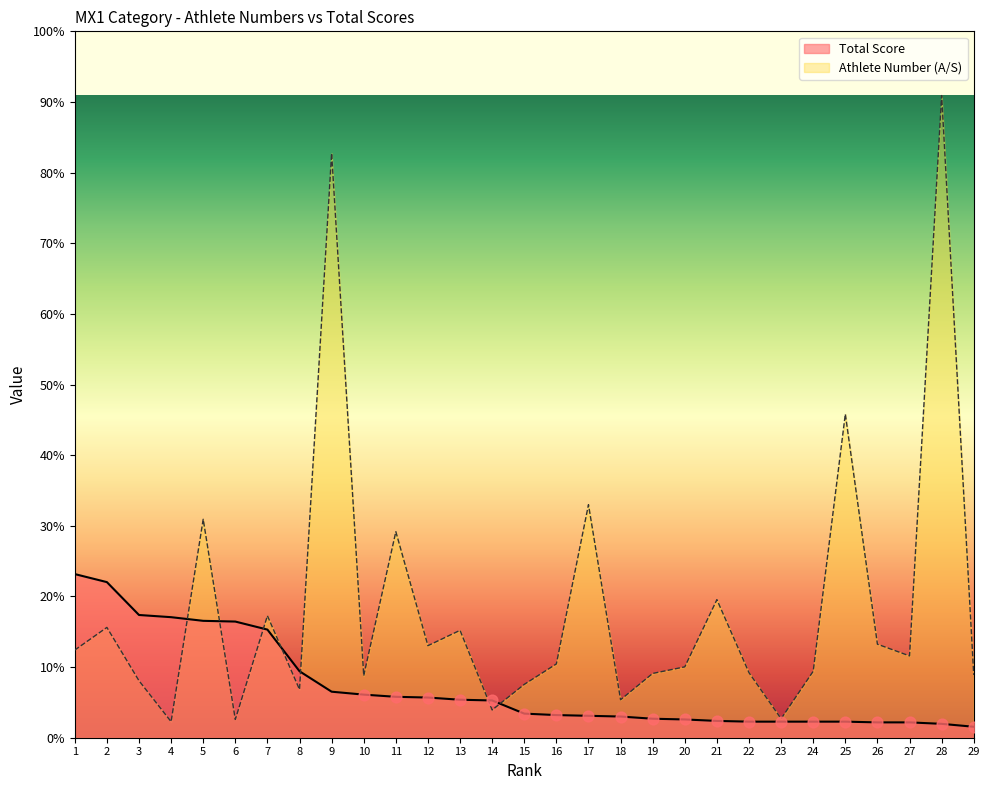

Which series contains the highest Y value?

Athlete Number (A/S)